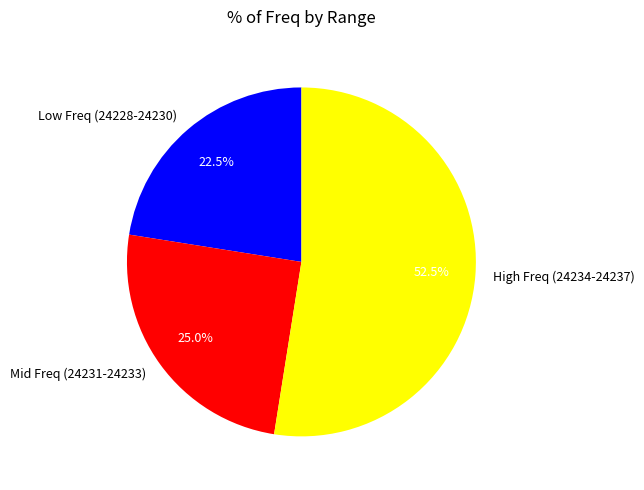

How much of the chart is everything except High Freq (24234-24237)?

47.5%